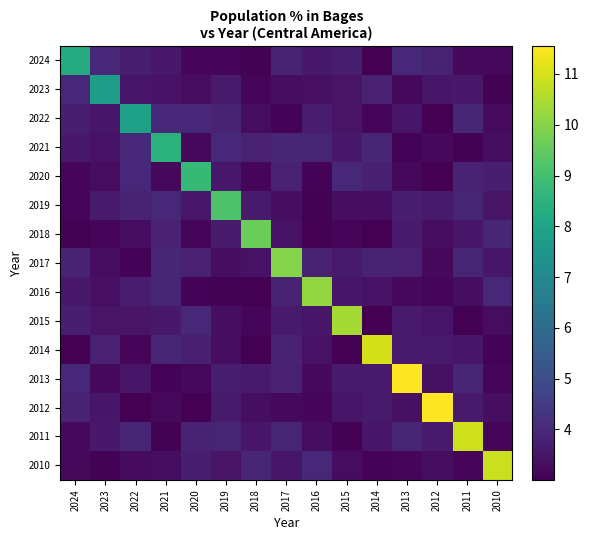

Reading left to right, transcribe all the data shown in this chart.

2024: 2024=8.3	2023=4.0	2022=3.7	2021=3.6	2020=3.2	2019=3.2	2018=3.1	2017=3.9	2016=3.6	2015=3.7	2014=3.0	2013=4.0	2012=3.8	2011=3.2	2010=3.2
2023: 2024=4.0	2023=7.8	2022=3.5	2021=3.4	2020=3.3	2019=3.6	2018=3.1	2017=3.3	2016=3.4	2015=3.5	2014=3.8	2013=3.2	2012=3.5	2011=3.6	2010=3.0
2022: 2024=3.7	2023=3.5	2022=7.9	2021=3.9	2020=4.0	2019=3.8	2018=3.3	2017=3.1	2016=3.7	2015=3.4	2014=3.1	2013=3.5	2012=3.0	2011=3.9	2010=3.3
2021: 2024=3.6	2023=3.4	2022=3.9	2021=8.5	2020=3.2	2019=4.0	2018=3.8	2017=3.9	2016=3.9	2015=3.6	2014=3.9	2013=3.1	2012=3.2	2011=3.0	2010=3.3
2020: 2024=3.2	2023=3.3	2022=4.0	2021=3.2	2020=8.7	2019=3.5	2018=3.1	2017=3.8	2016=3.1	2015=4.0	2014=3.8	2013=3.2	2012=3.0	2011=3.8	2010=3.7
2019: 2024=3.2	2023=3.6	2022=3.8	2021=4.0	2020=3.5	2019=9.2	2018=3.6	2017=3.3	2016=3.1	2015=3.3	2014=3.3	2013=3.7	2012=3.6	2011=3.9	2010=3.5
2018: 2024=3.1	2023=3.1	2022=3.3	2021=3.8	2020=3.1	2019=3.6	2018=9.6	2017=3.4	2016=3.0	2015=3.1	2014=3.0	2013=3.6	2012=3.3	2011=3.5	2010=3.9
2017: 2024=3.9	2023=3.3	2022=3.1	2021=3.9	2020=3.8	2019=3.3	2018=3.4	2017=10.0	2016=3.8	2015=3.6	2014=3.9	2013=3.8	2012=3.2	2011=3.9	2010=3.5
2016: 2024=3.6	2023=3.4	2022=3.7	2021=3.9	2020=3.1	2019=3.1	2018=3.0	2017=3.8	2016=10.1	2015=3.5	2014=3.4	2013=3.2	2012=3.1	2011=3.3	2010=3.9
2015: 2024=3.7	2023=3.5	2022=3.4	2021=3.6	2020=4.0	2019=3.3	2018=3.1	2017=3.6	2016=3.5	2015=10.4	2014=3.0	2013=3.6	2012=3.5	2011=3.1	2010=3.3
2014: 2024=3.0	2023=3.8	2022=3.1	2021=3.9	2020=3.8	2019=3.3	2018=3.0	2017=3.9	2016=3.4	2015=3.0	2014=11.0	2013=3.6	2012=3.6	2011=3.5	2010=3.1
2013: 2024=4.0	2023=3.2	2022=3.5	2021=3.1	2020=3.2	2019=3.7	2018=3.6	2017=3.8	2016=3.2	2015=3.6	2014=3.6	2013=11.5	2012=3.4	2011=3.9	2010=3.1
2012: 2024=3.8	2023=3.5	2022=3.0	2021=3.2	2020=3.0	2019=3.6	2018=3.3	2017=3.2	2016=3.1	2015=3.5	2014=3.6	2013=3.4	2012=11.6	2011=3.6	2010=3.3
2011: 2024=3.2	2023=3.6	2022=3.9	2021=3.0	2020=3.8	2019=3.9	2018=3.5	2017=3.9	2016=3.3	2015=3.1	2014=3.5	2013=3.9	2012=3.6	2011=10.9	2010=3.2
2010: 2024=3.2	2023=3.0	2022=3.3	2021=3.3	2020=3.7	2019=3.5	2018=3.9	2017=3.5	2016=3.9	2015=3.3	2014=3.1	2013=3.1	2012=3.3	2011=3.2	2010=10.8